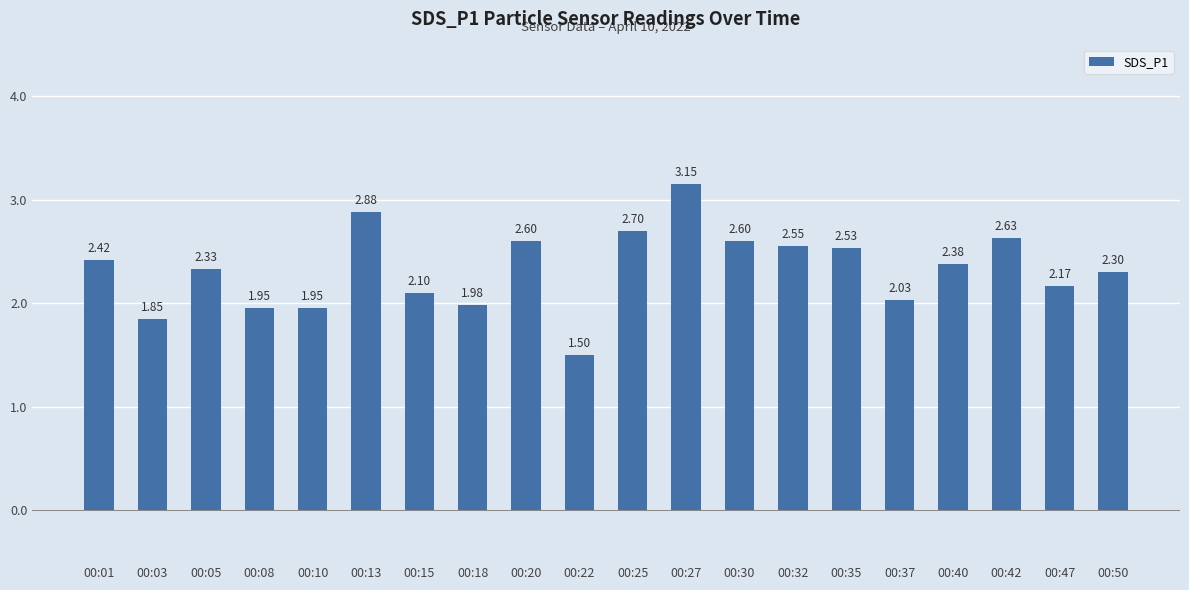

Where does the data first go above 2?

00:01